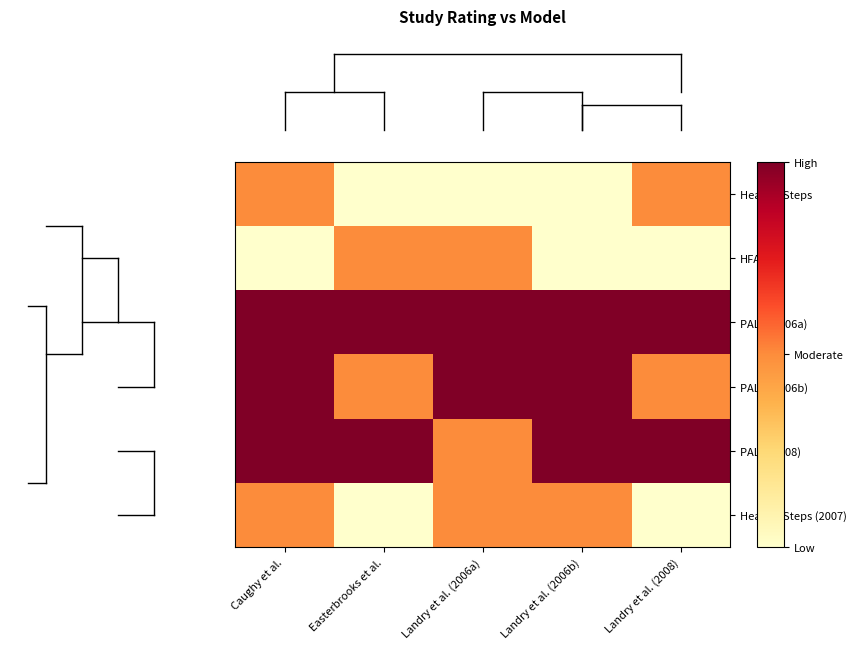

Which series has the largest range (max minus min)?

Healthy Steps